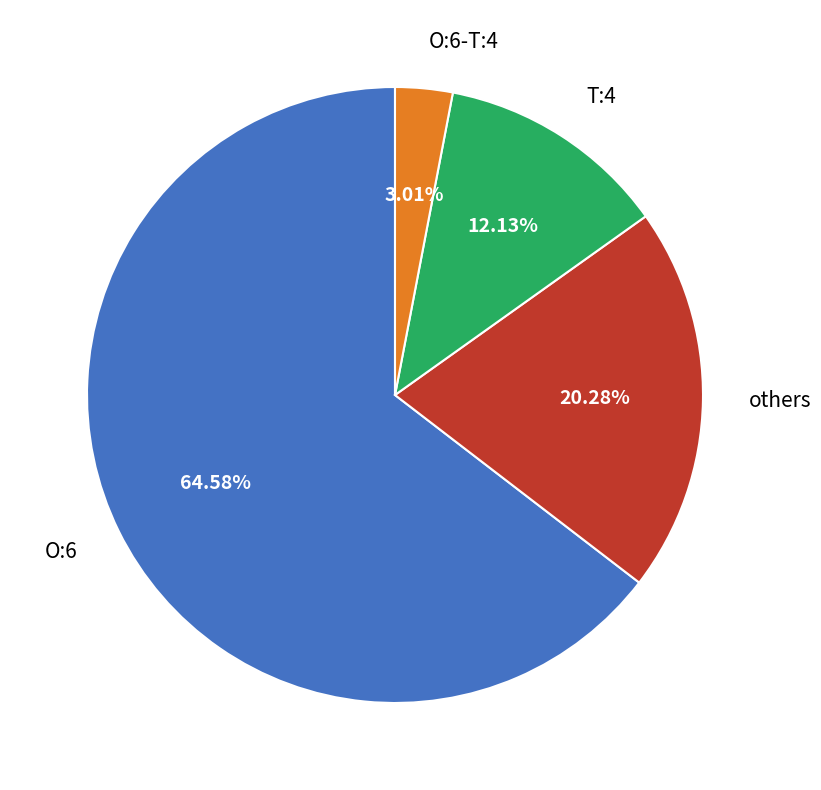

How many segments does this pie chart have?

4